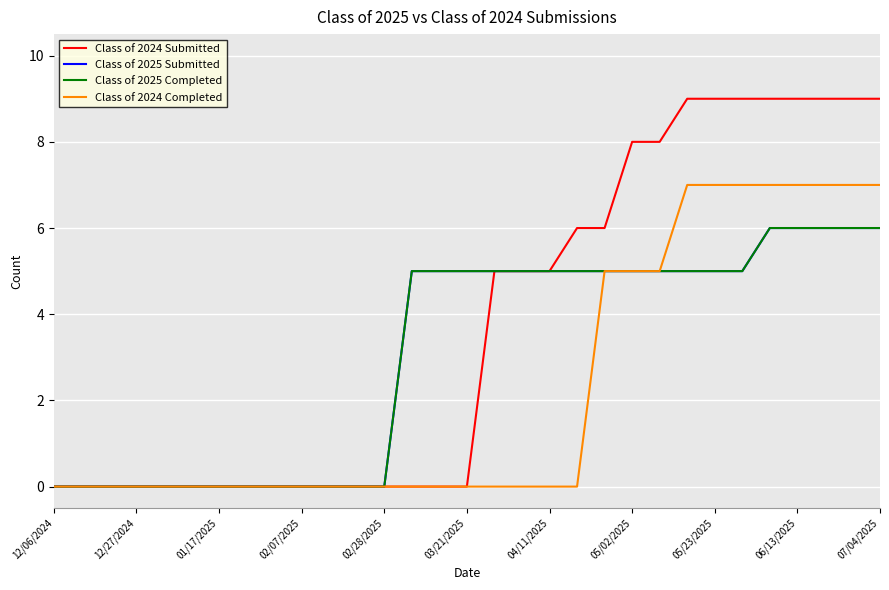

Does the chart display data point markers on the line(s)?

No